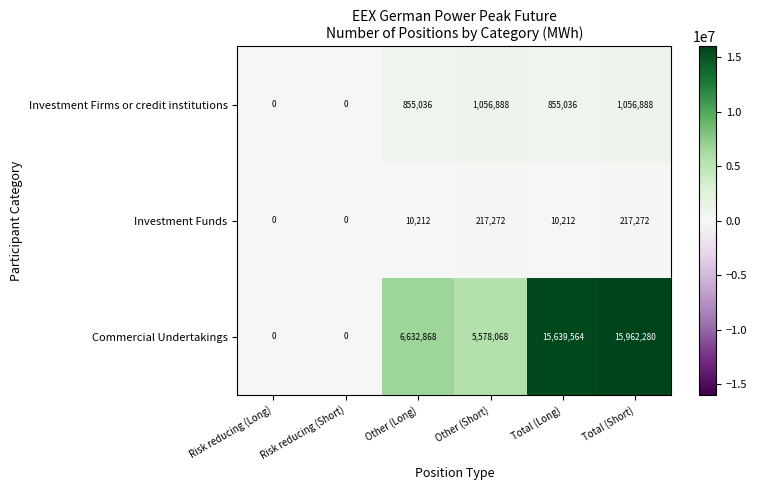

What is the approximate value of Investment Firms or credit institutions at Other (Short)?

1056888